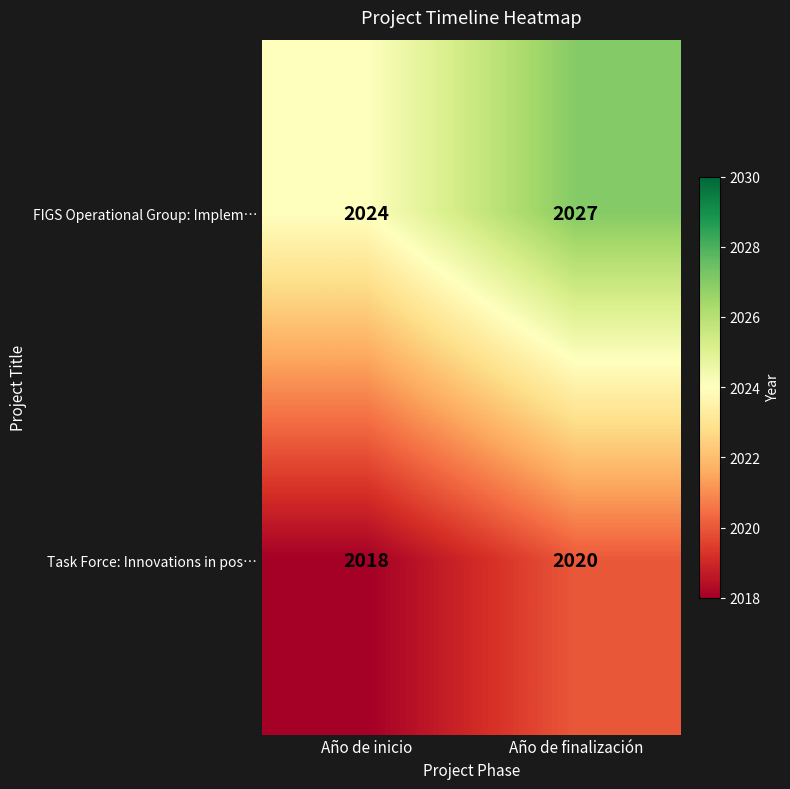

At which category does the chart reach its peak across all series?

Año de finalización